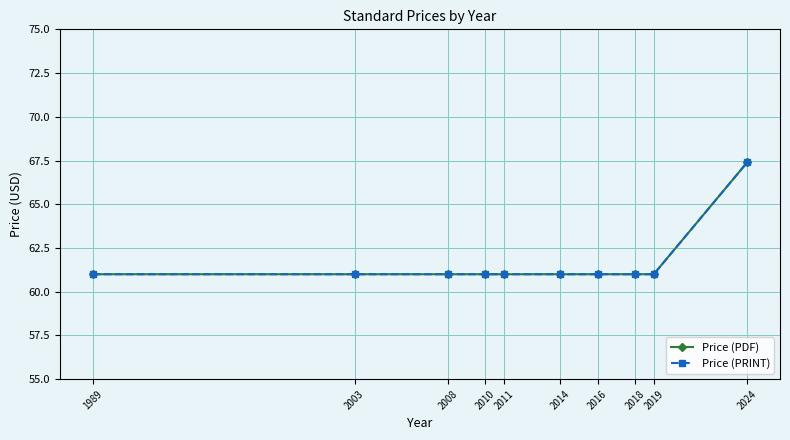

Is this an area chart (filled region under the line)?

No